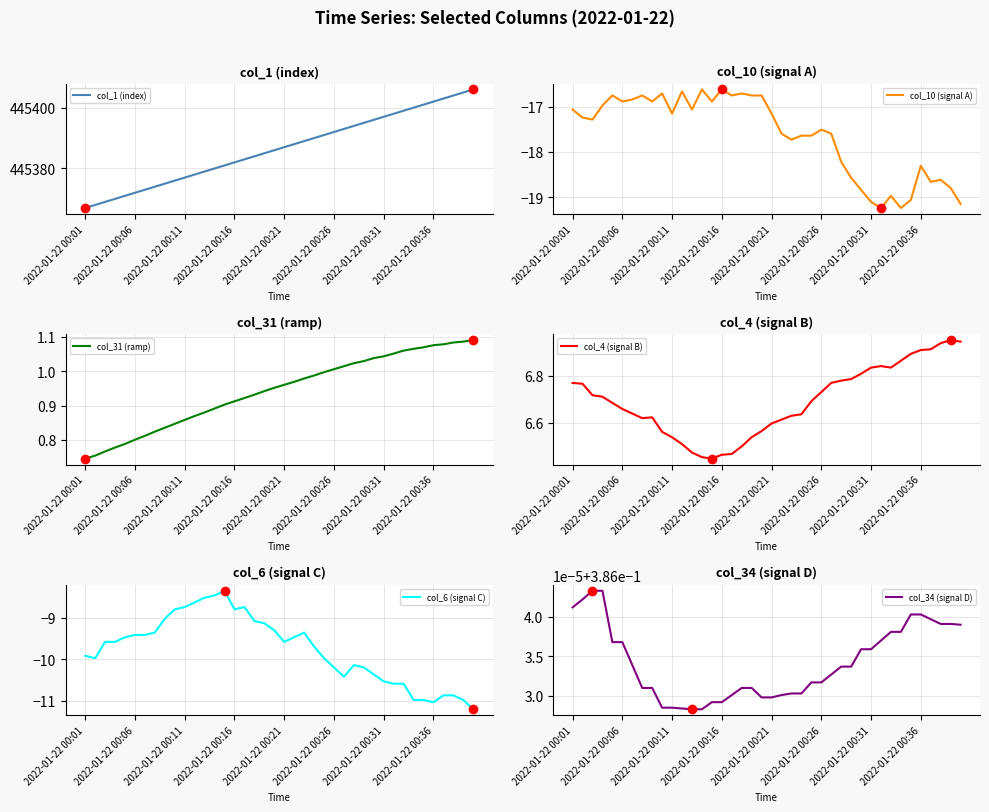

Where is col_6 (signal C) nearest to the value -9?

8